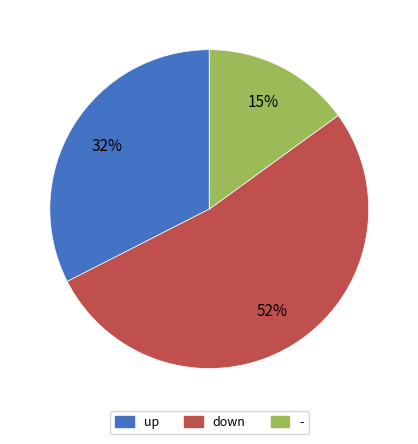

Approximately how many times larger is the value at down compared to -?

3.5